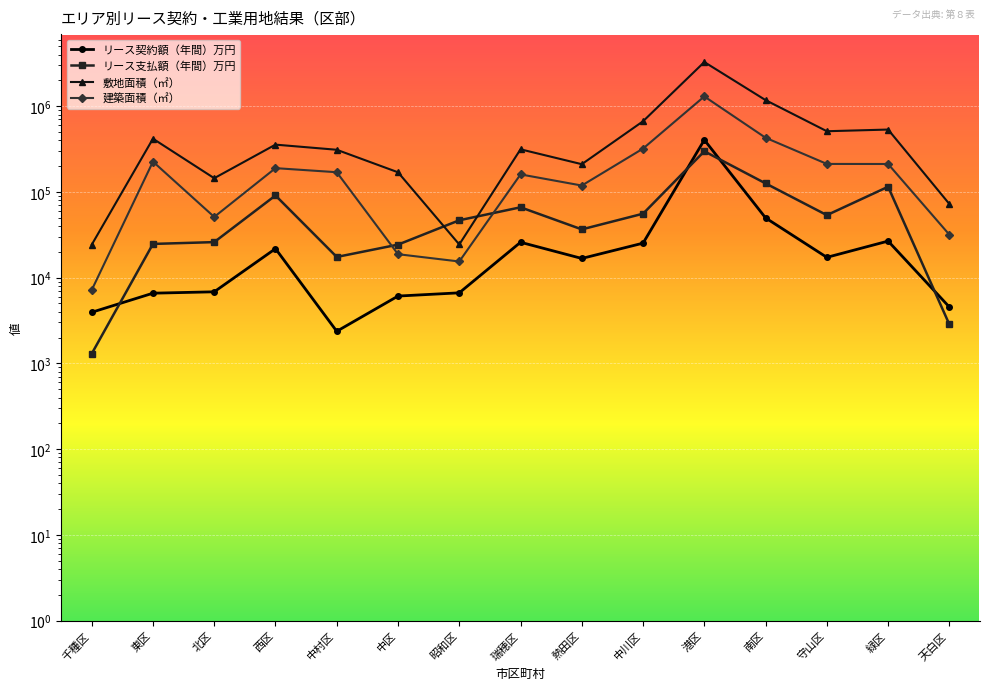

How many lines are shown in the chart?

4